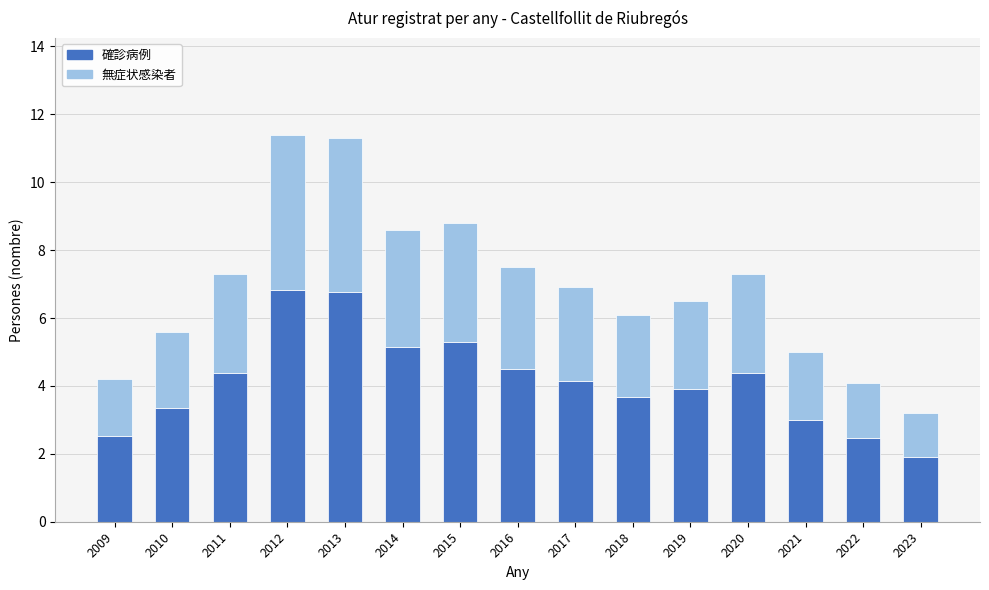

What is the difference between the 確診病例 values at 2021 and 2011?

1.4